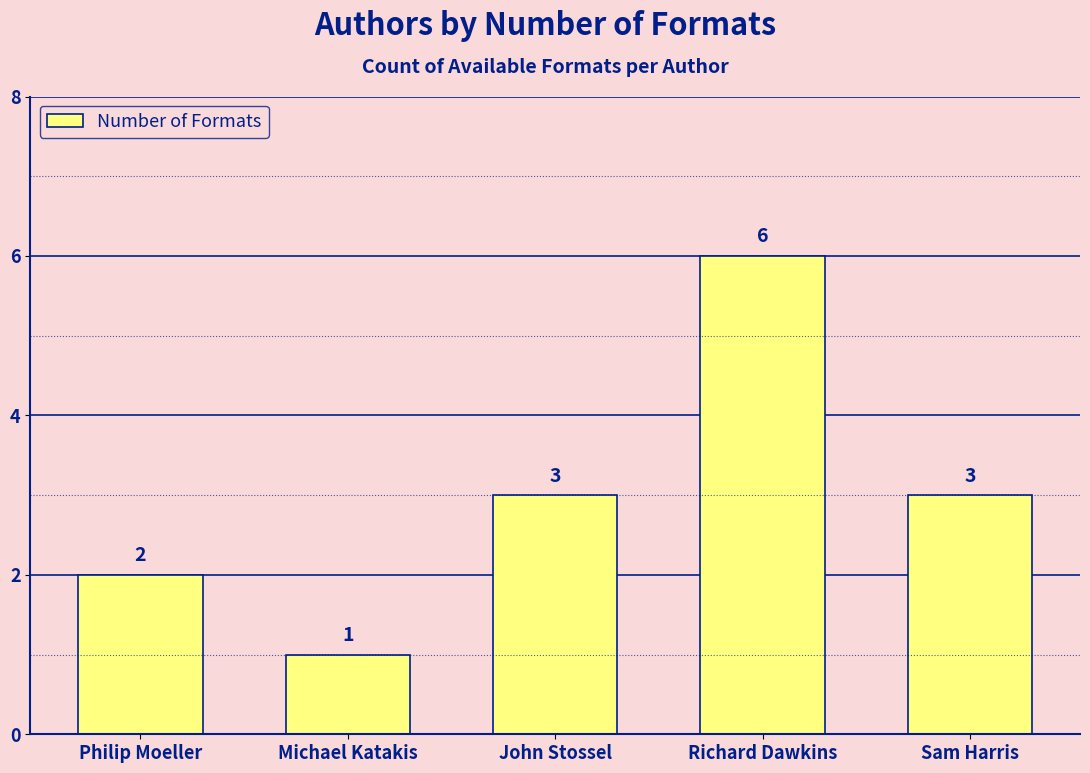

Approximately how many times larger is the value at Philip Moeller compared to John Stossel?

0.7